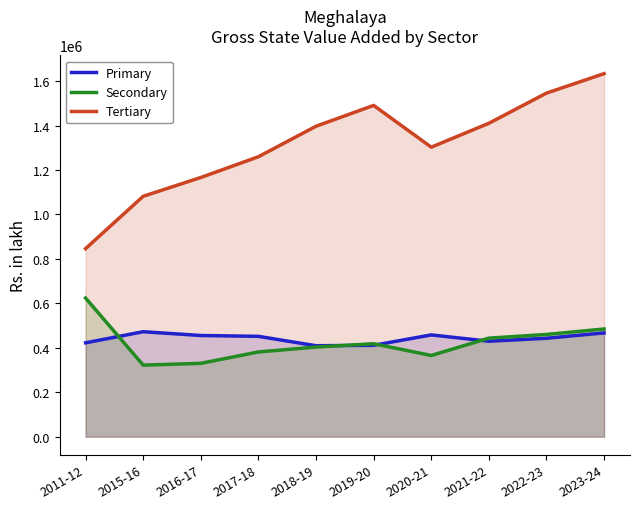

Where is the first local minimum for Tertiary?

2020-21